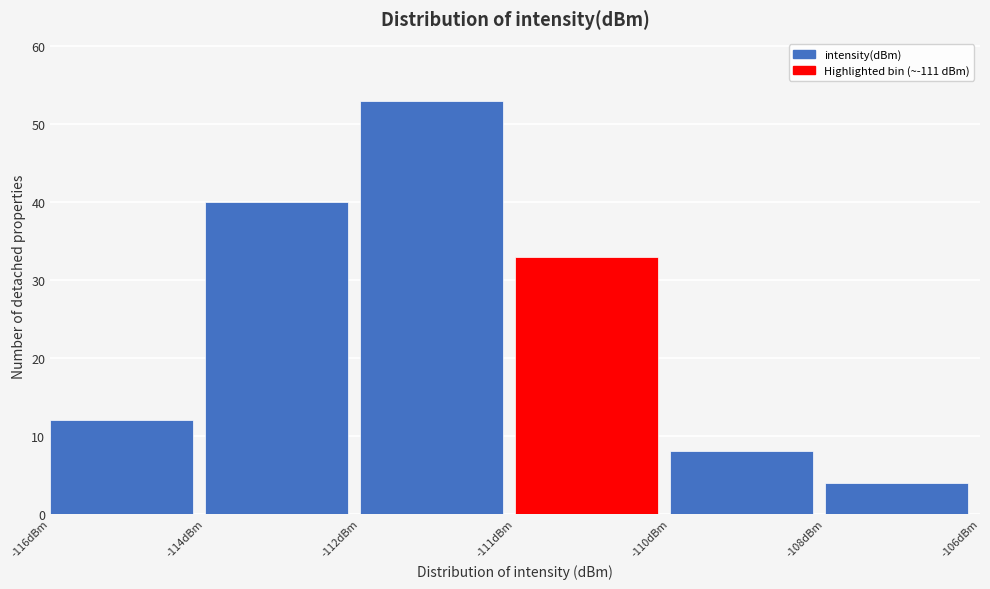

Reading left to right, extract all data points from this chart.

12	40	53	33	8	4